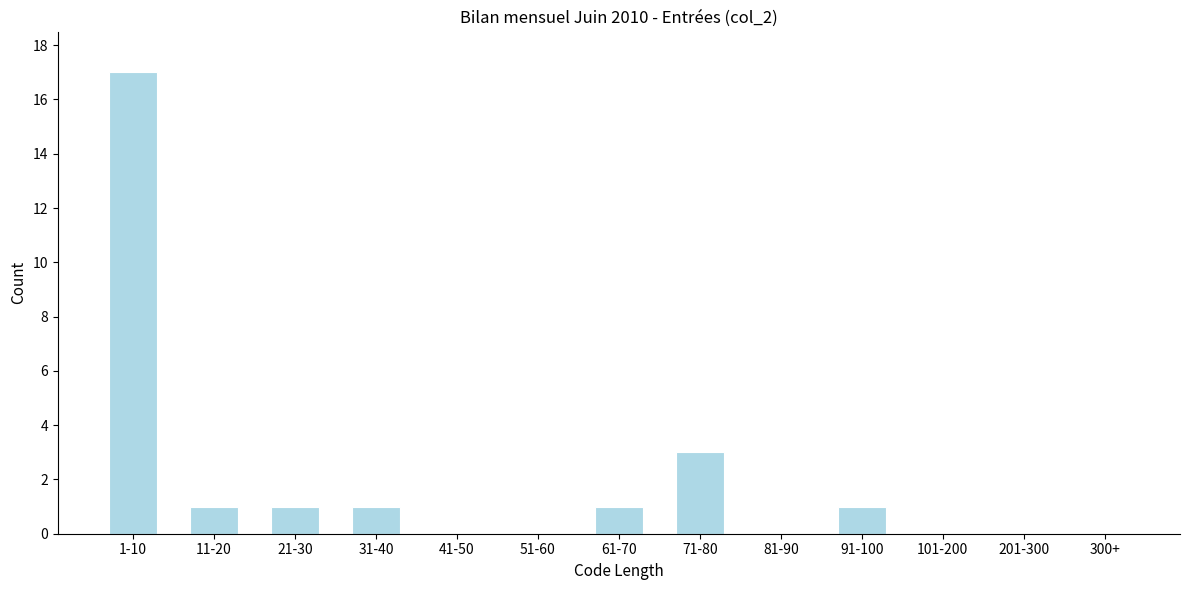

Reading left to right, list all the values displayed in this chart.

1-10=17	11-20=1	21-30=1	31-40=1	41-50=0	51-60=0	61-70=1	71-80=3	81-90=0	91-100=1	101-200=0	201-300=0	300+=0